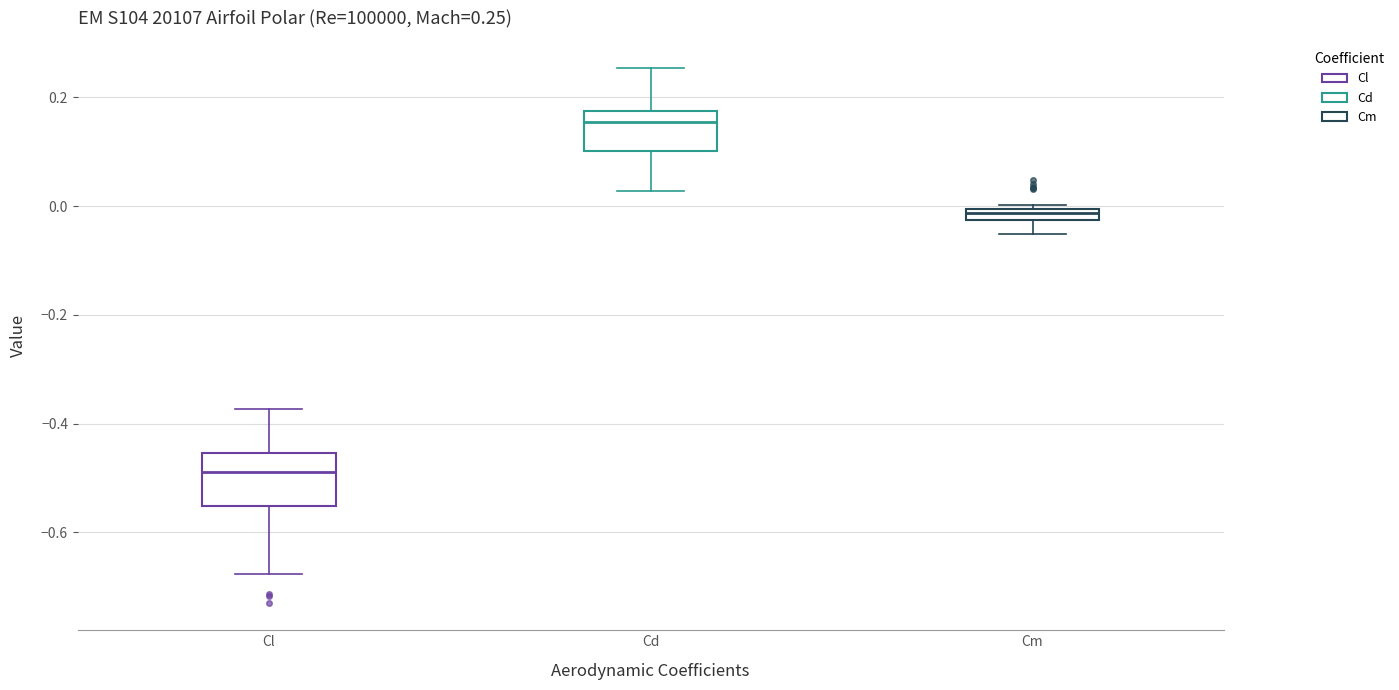

Comparing the boxes themselves (not the whiskers), which one is the tallest?

Cl